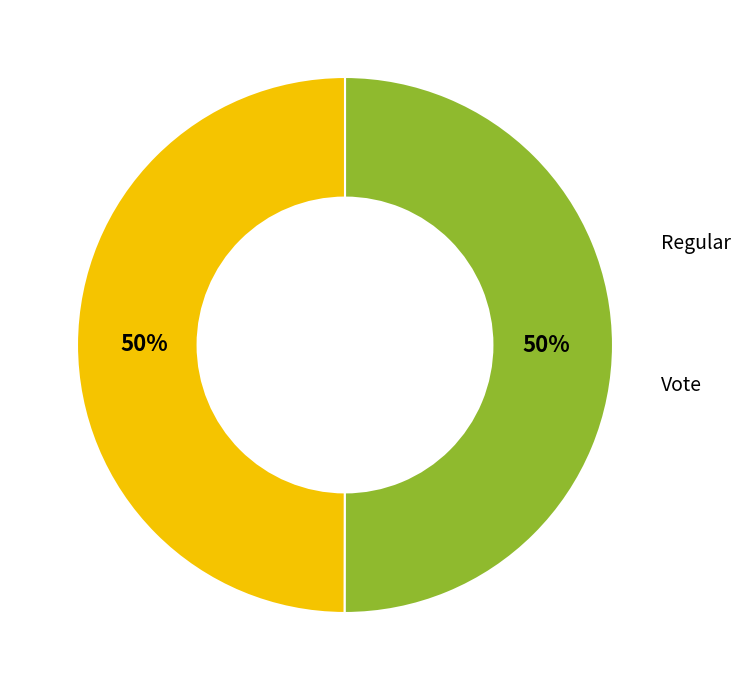

To the nearest percent, what is the average slice percentage?

50%